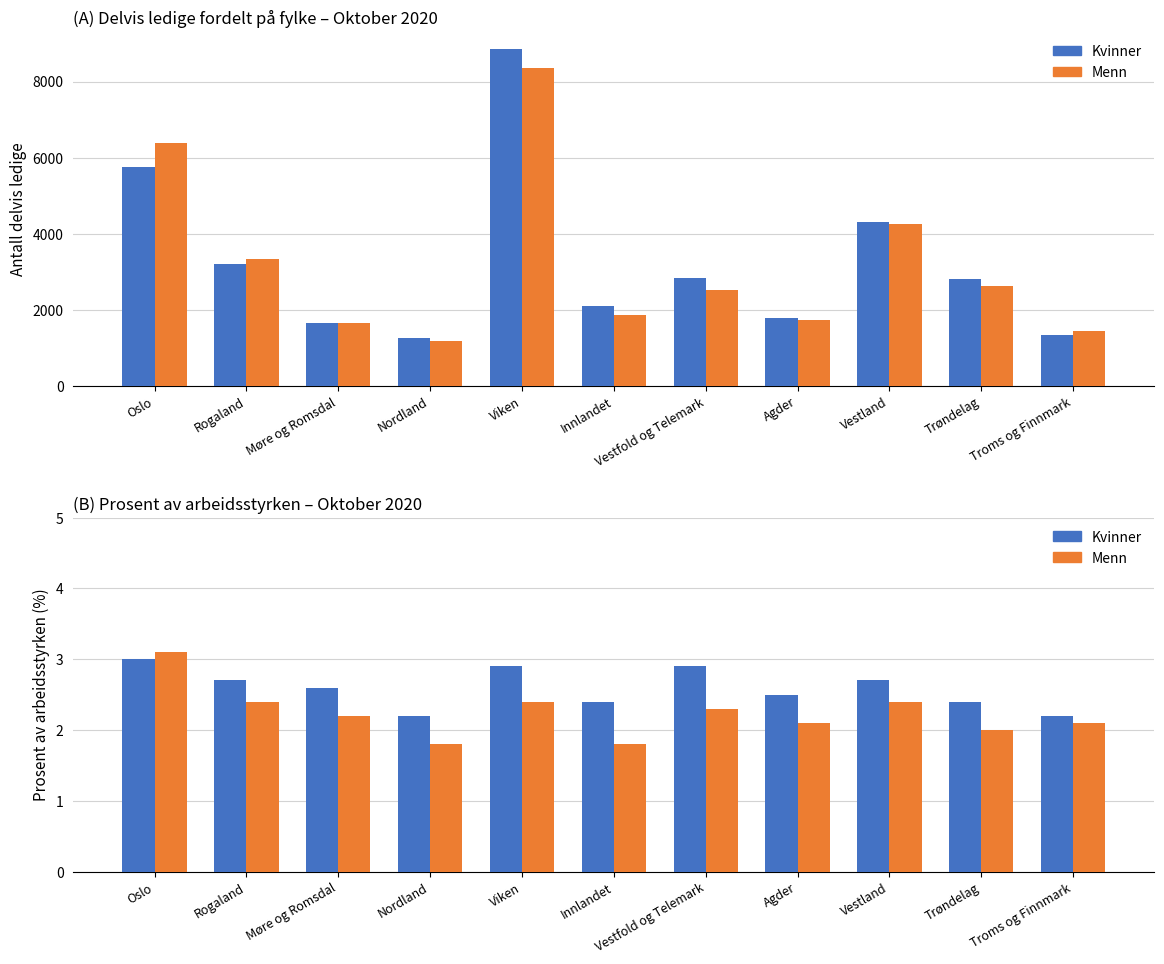

Is it true that Menn equals 3.7 at Møre og Romsdal?

False